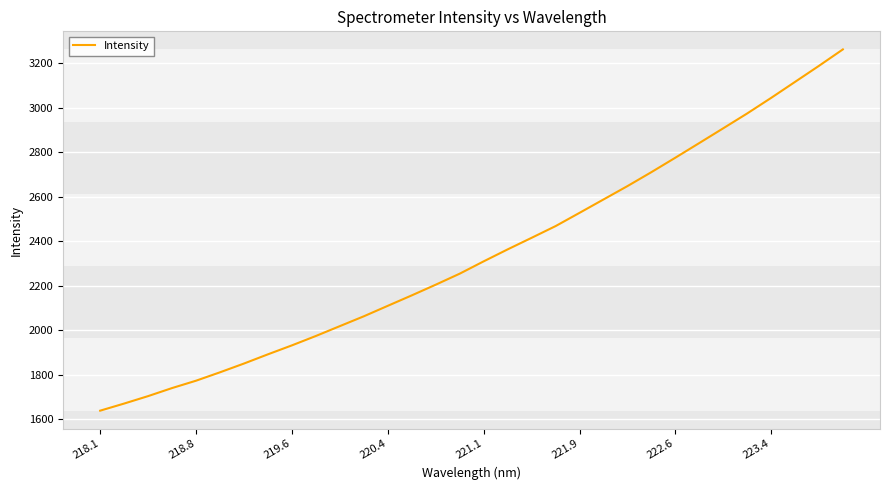

What is the maximum value shown in the chart?

3263.4